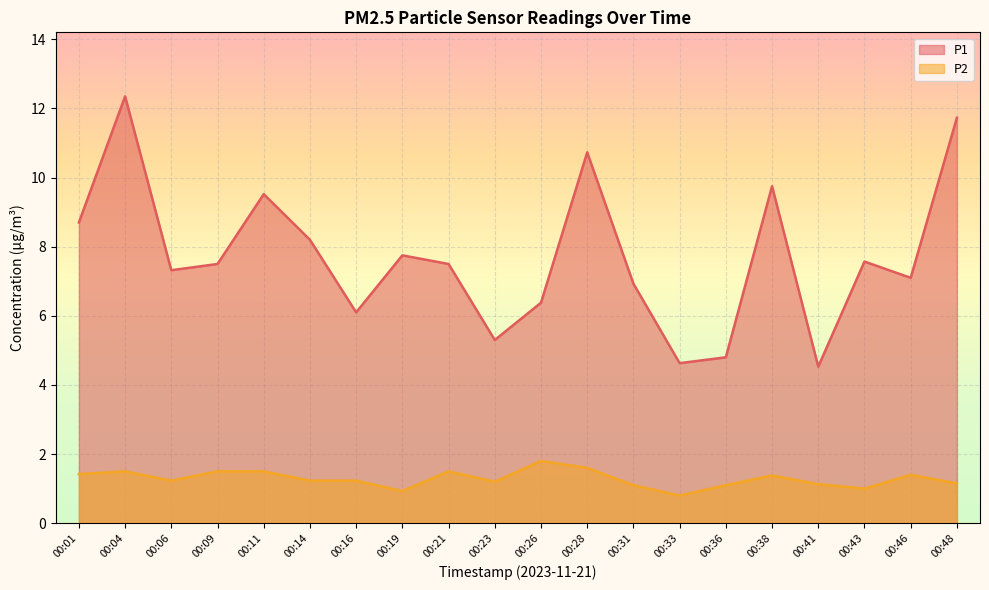

At which category is the sum across all series the highest?

00:04